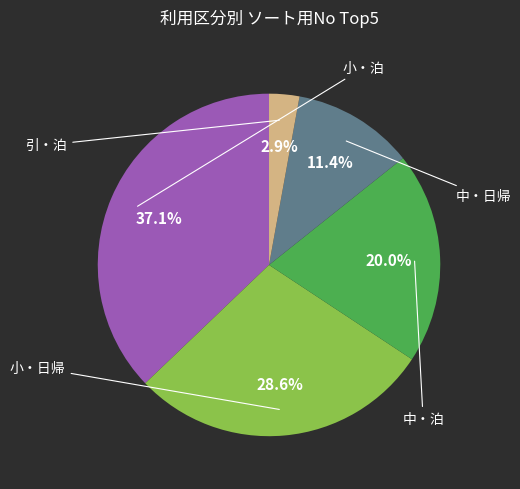

Does any single category account for the majority?

No